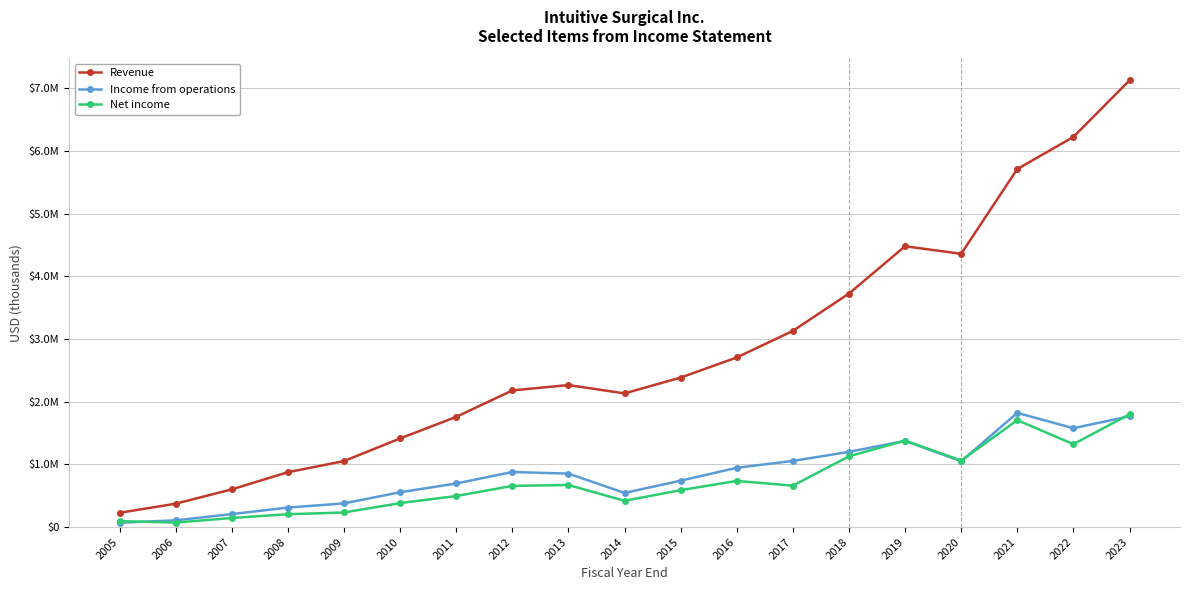

What is the value of the Revenue point at the 3rd from the left?

600828